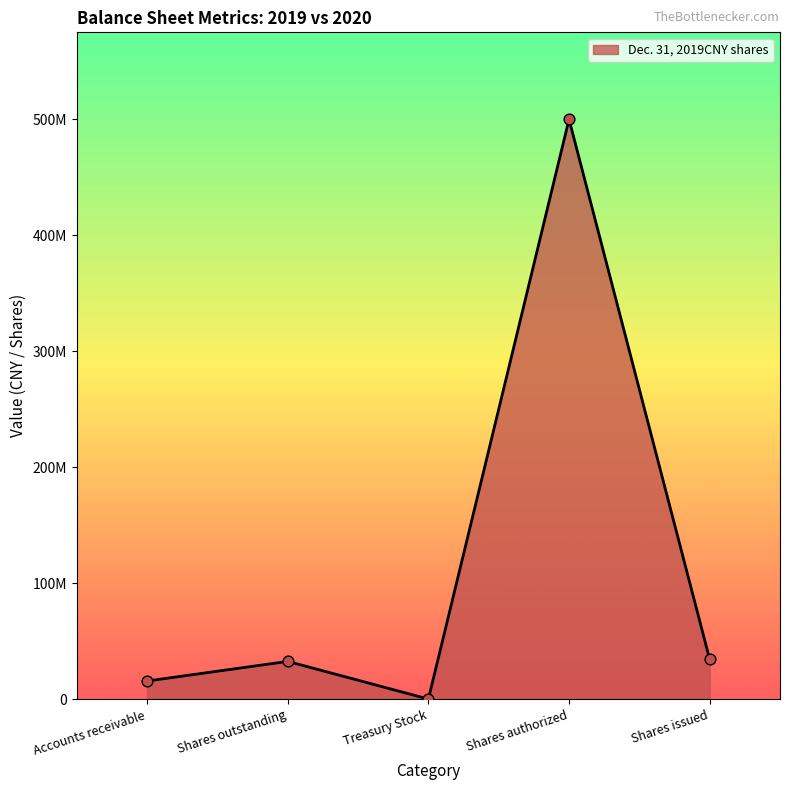

What is the change in value from Accounts receivable to Shares issued?

+18733787